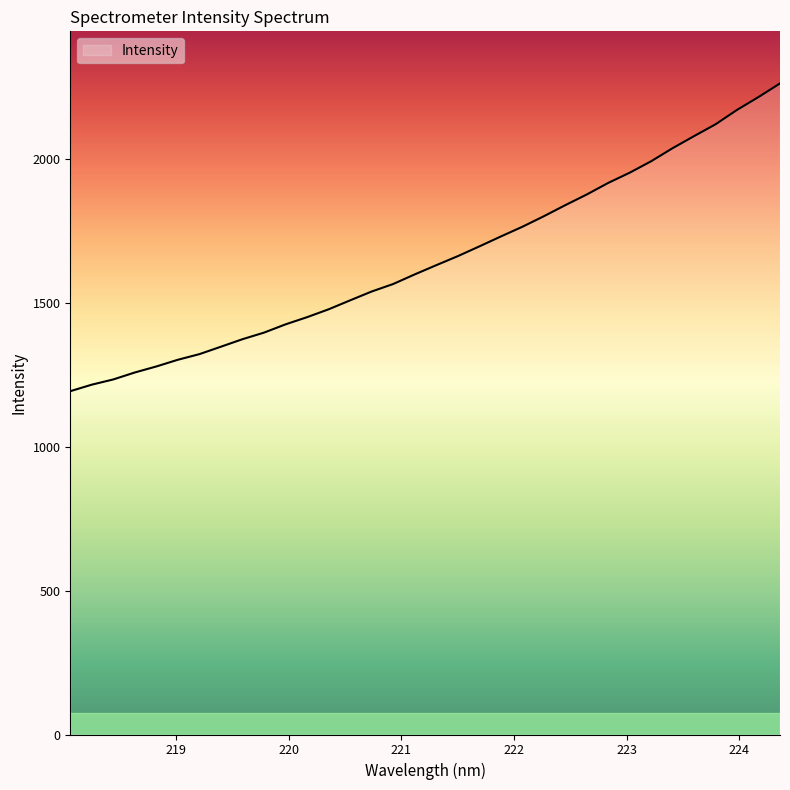

How many series are shown in this chart?

1